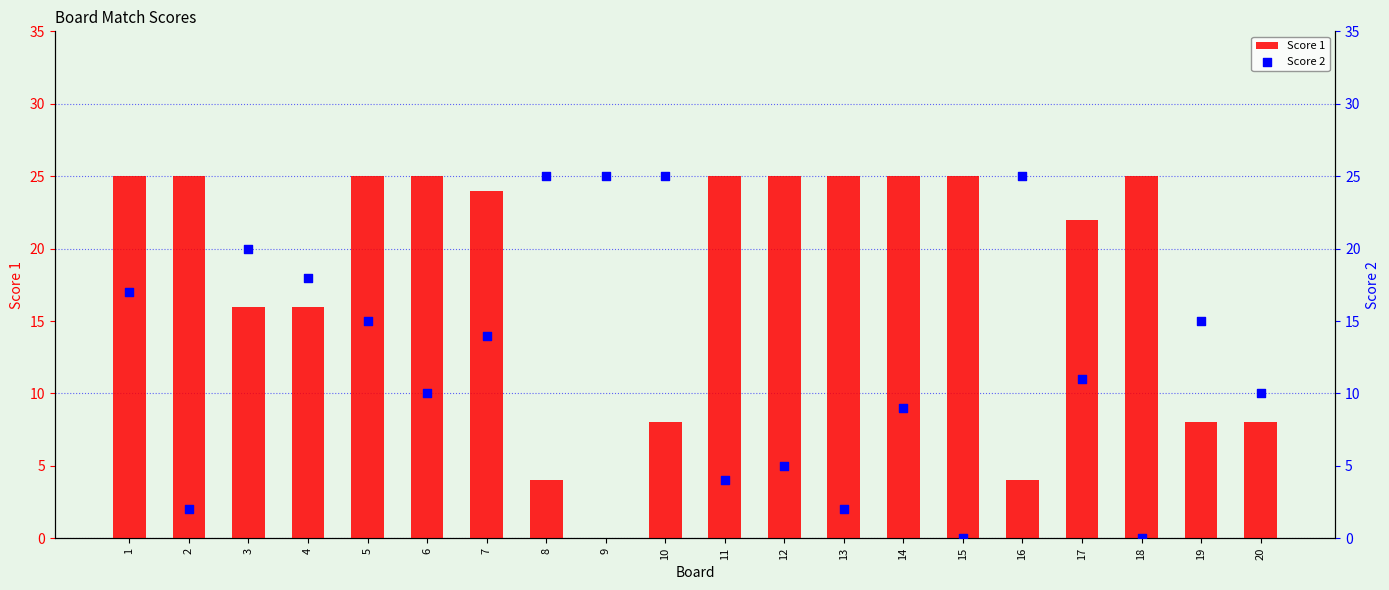

Which series has the largest total across all categories?

Score 1